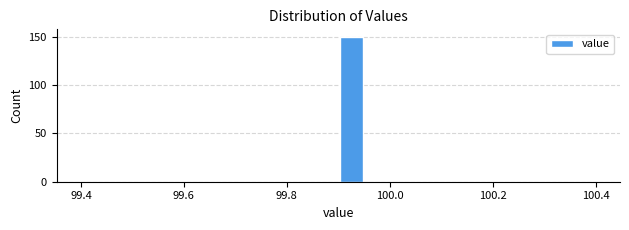

Read against the x-axis, roughly where is the centre of the tallest bar?

99.92